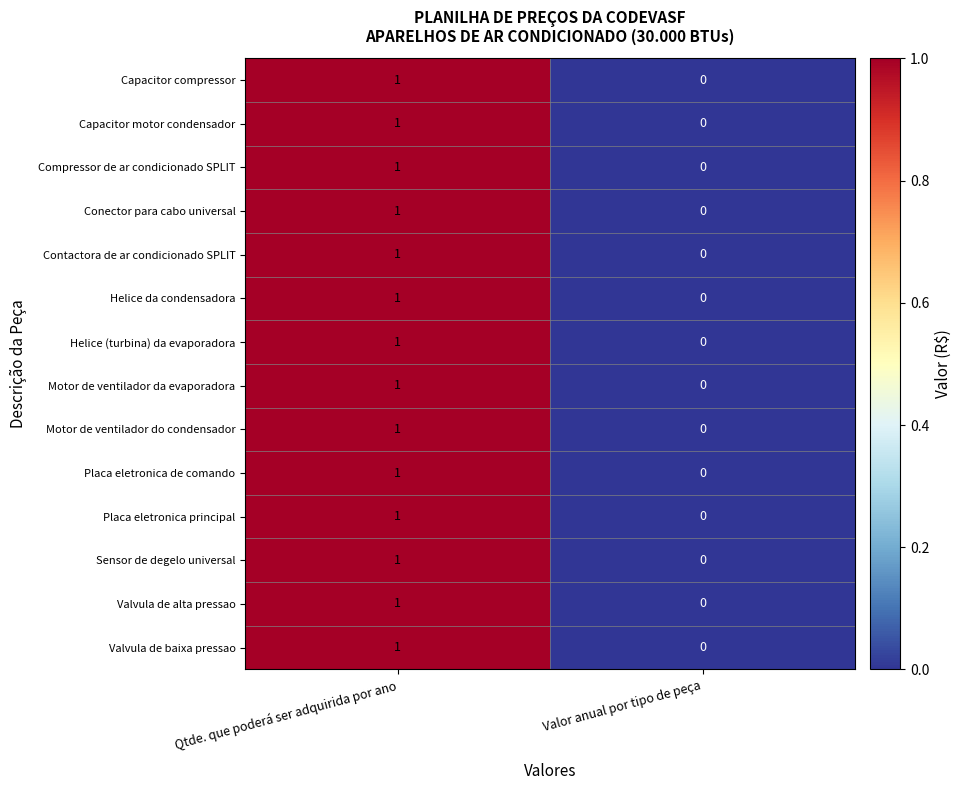

True or false: Helice da condensadora has a value of 1 at Qtde. que poderá ser adquirida por ano.

True